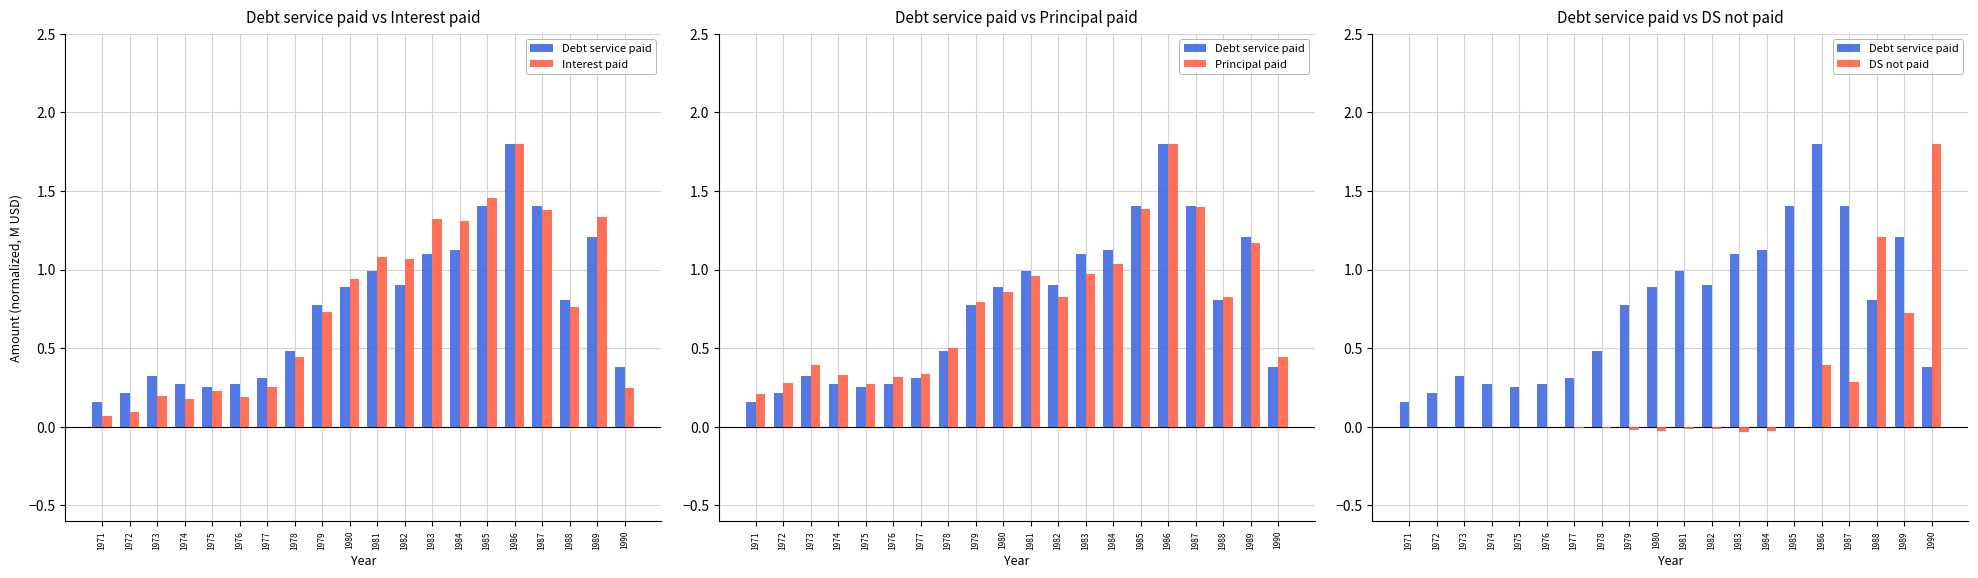

Read the Interest paid value at 1982.

1.1